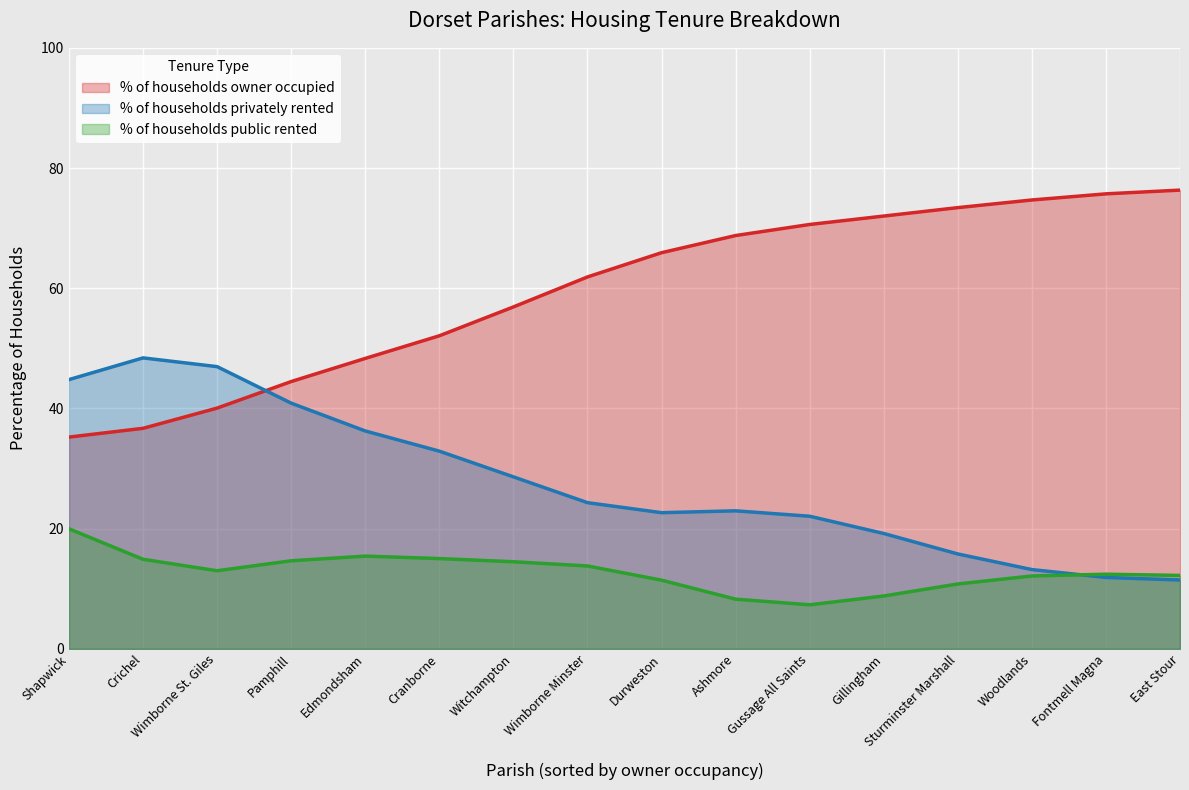

What position from the right is Durweston?

8